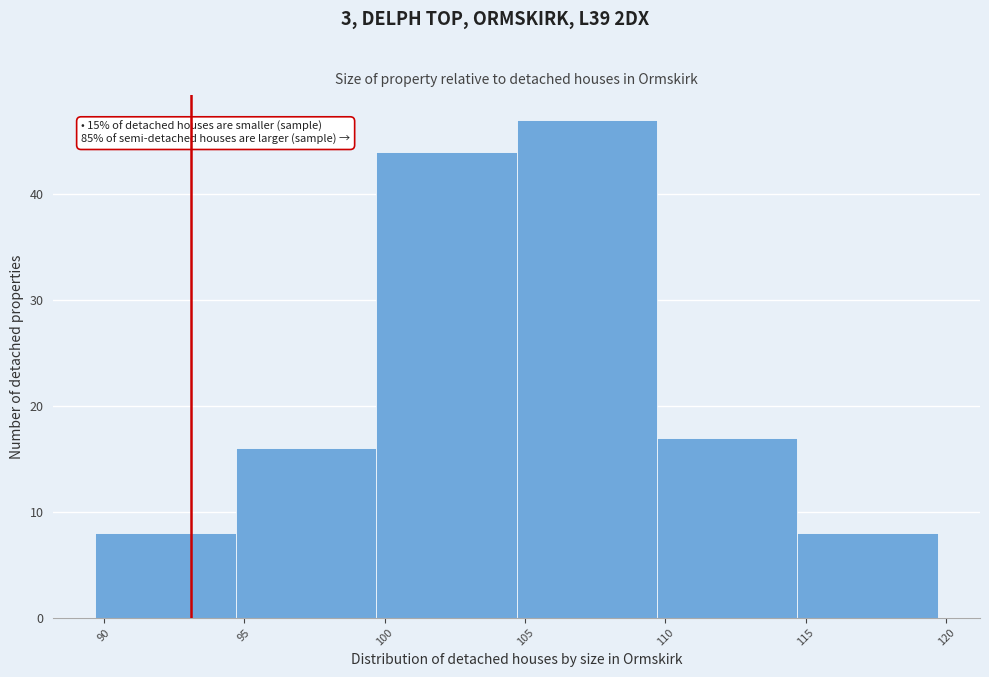

Which range on the x-axis has the tallest bar?

104.7 to 109.7